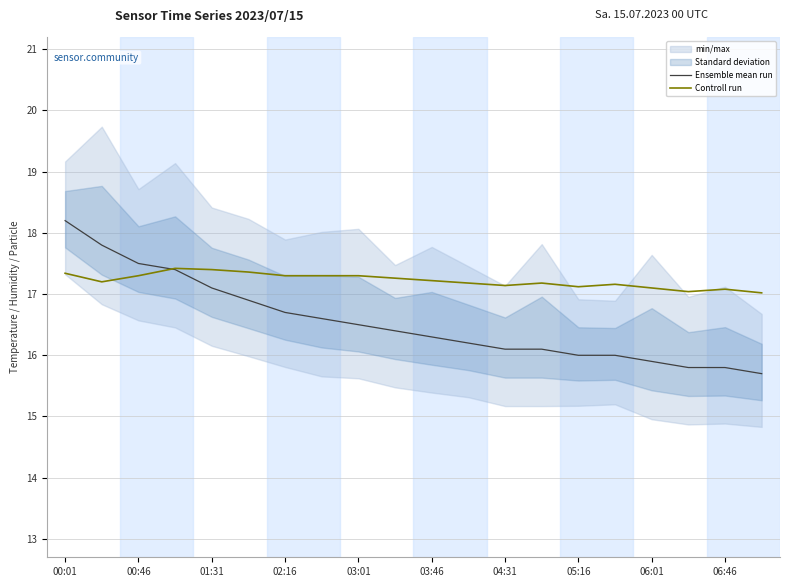

What is the minimum value for Ensemble mean run?

15.7